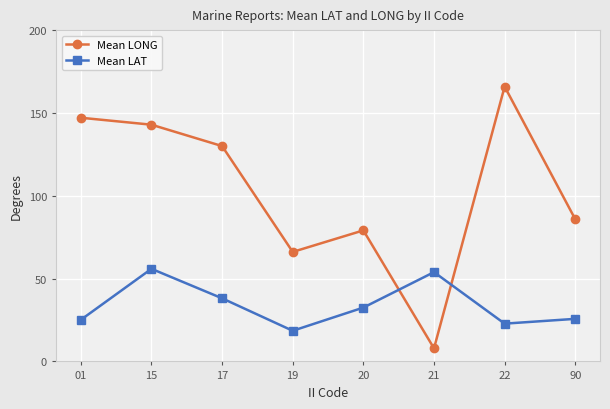

What is the smallest value displayed?

7.9